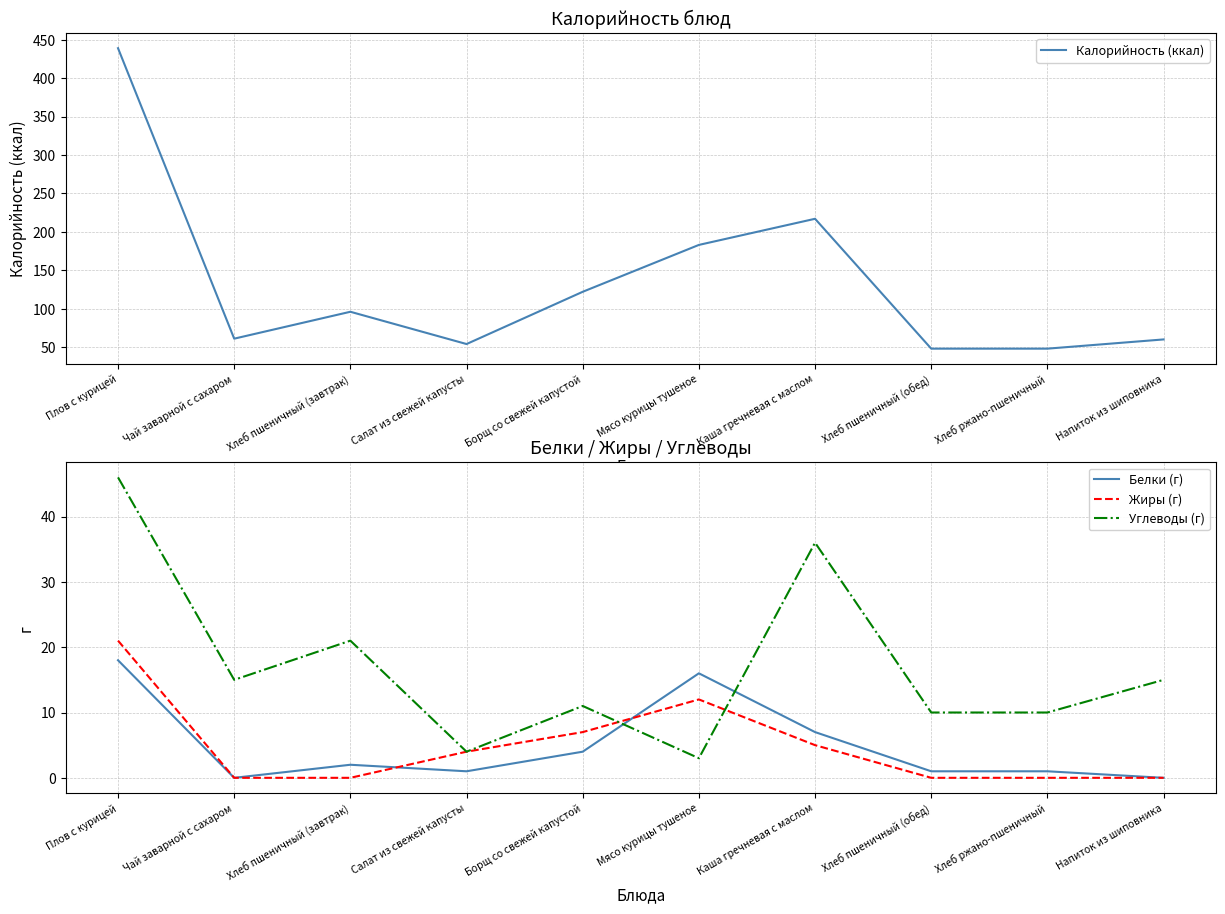

What is the difference between the Калорийность (ккал) values at Хлеб пшеничный (обед) and Хлеб пшеничный (завтрак)?

48